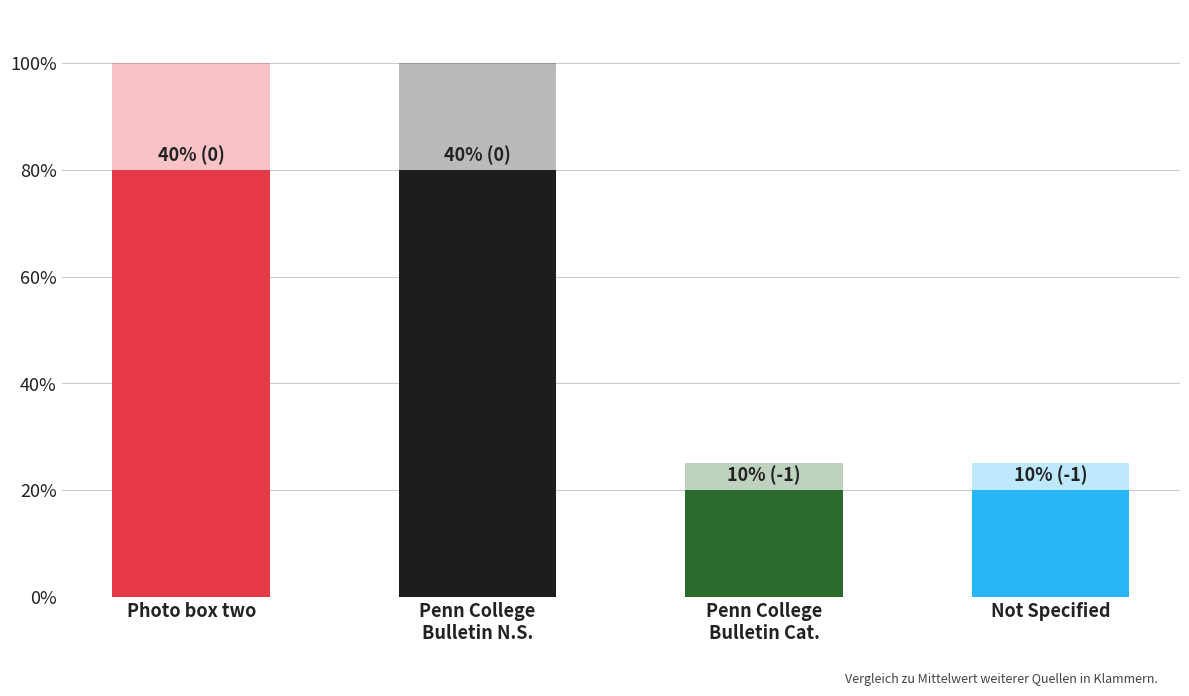

Where is the data nearest to the value 2?

Penn College
Bulletin Cat.